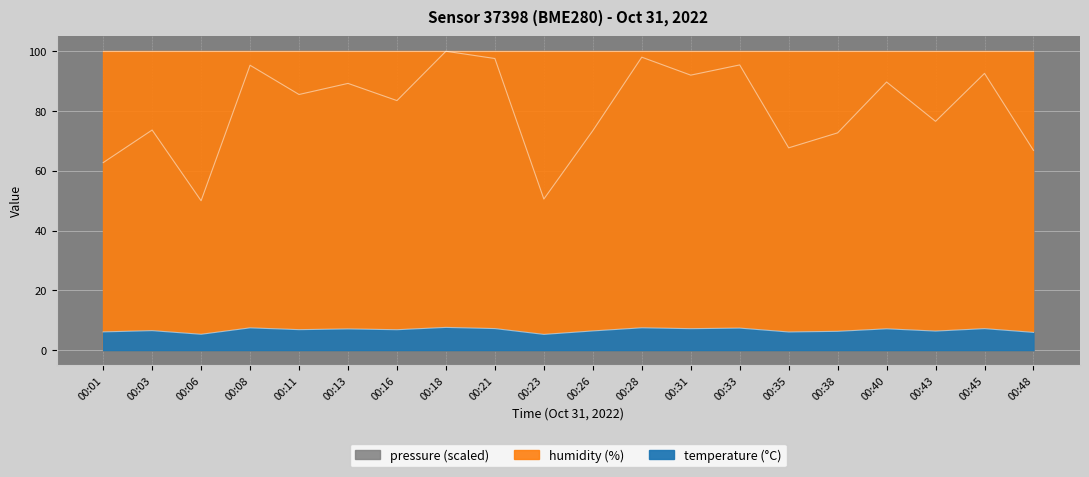

What is the spread (max minus min) of values at 00:03?

67.1